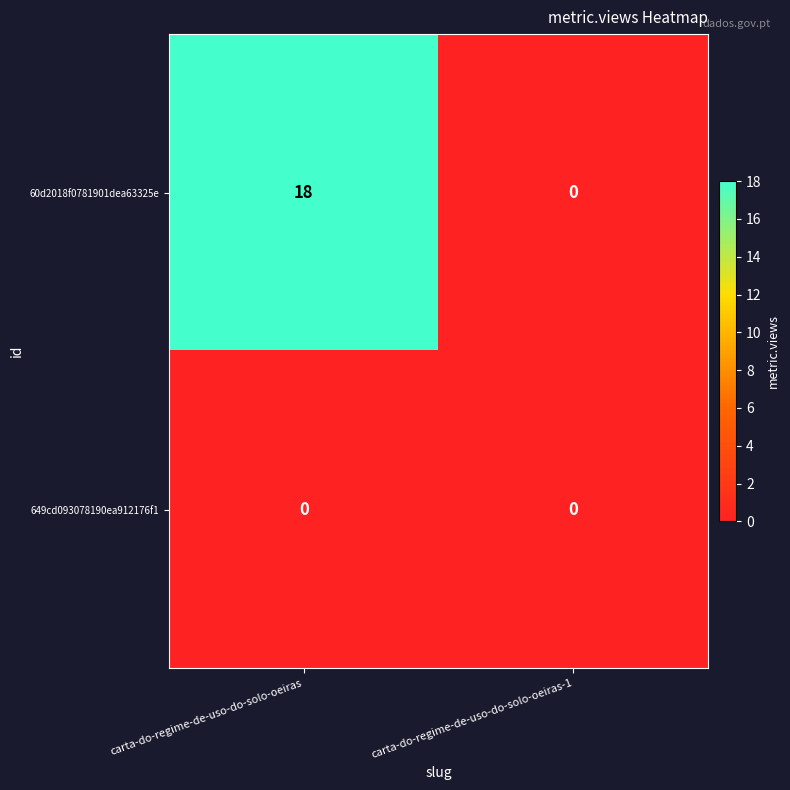

What is the maximum value shown in the chart?

18